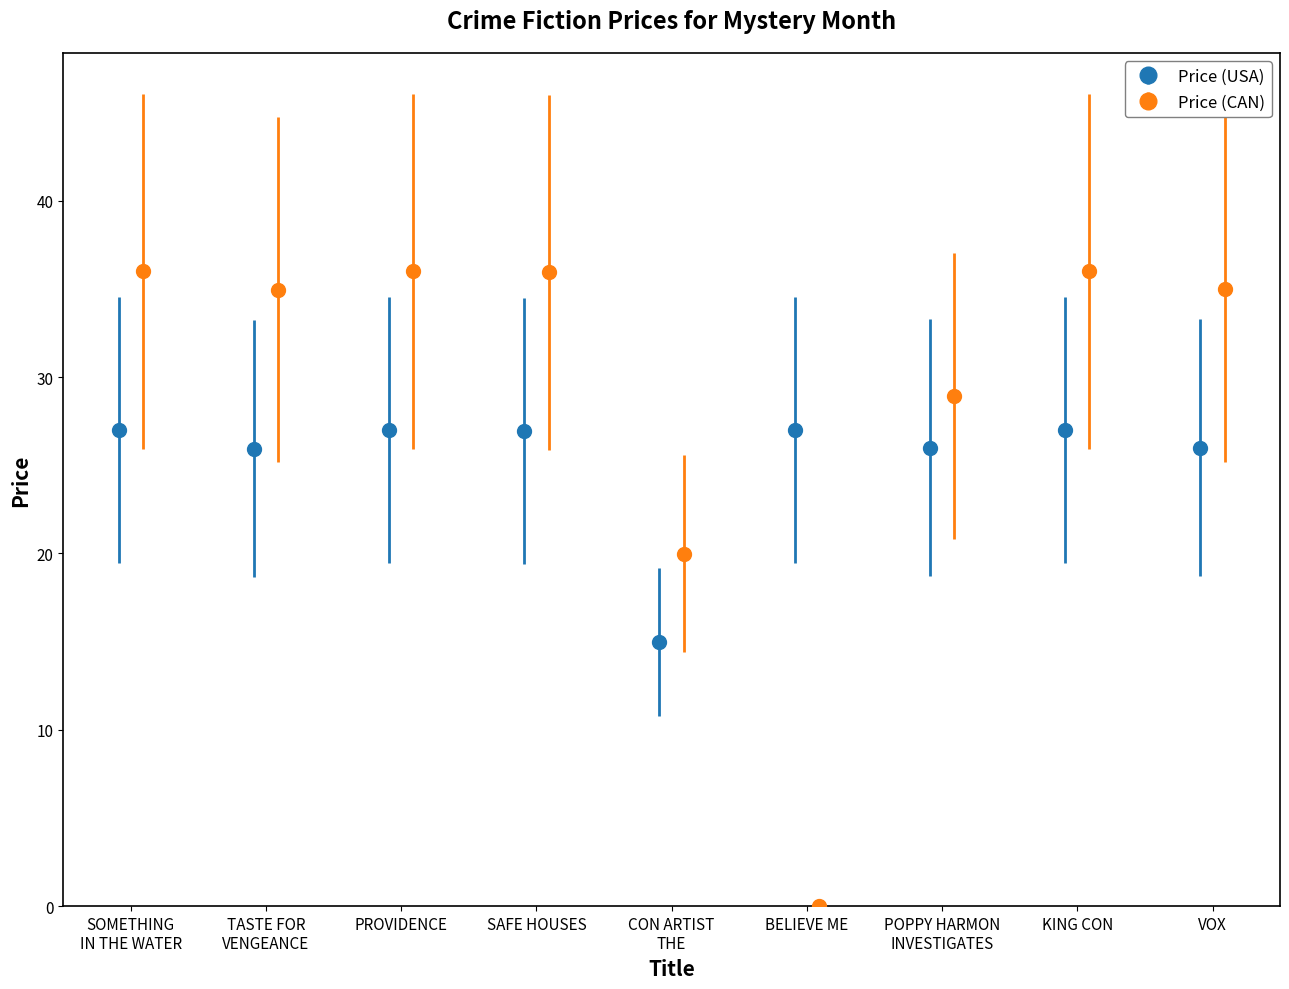

True or false: Price (USA) has more than 0 points higher than both neighbors.

True